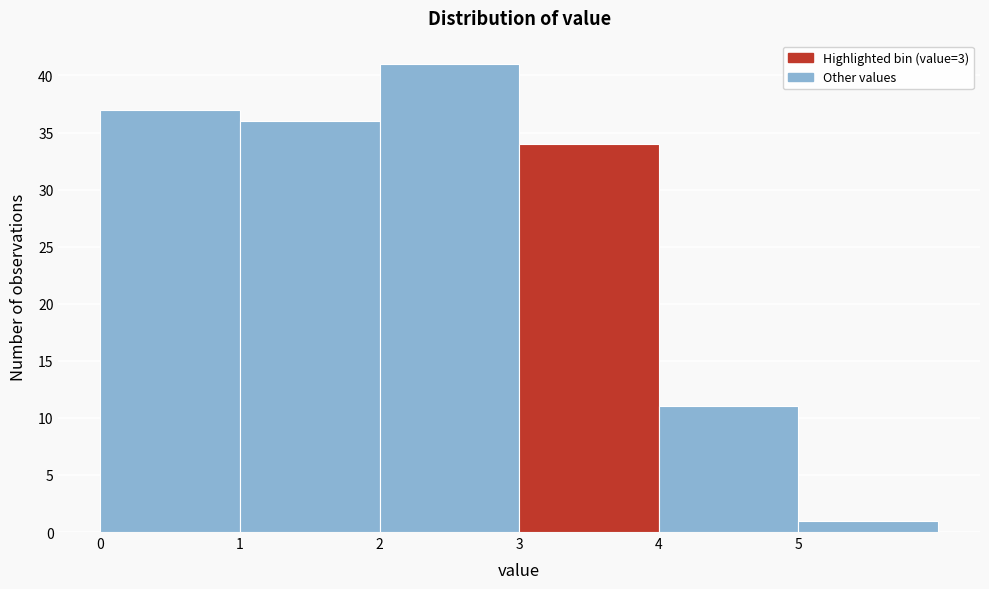

How tall is the bar that spans 3 to 4 on the x-axis? The values are not printed on the chart, so give them approximately, as read against the axis.

34